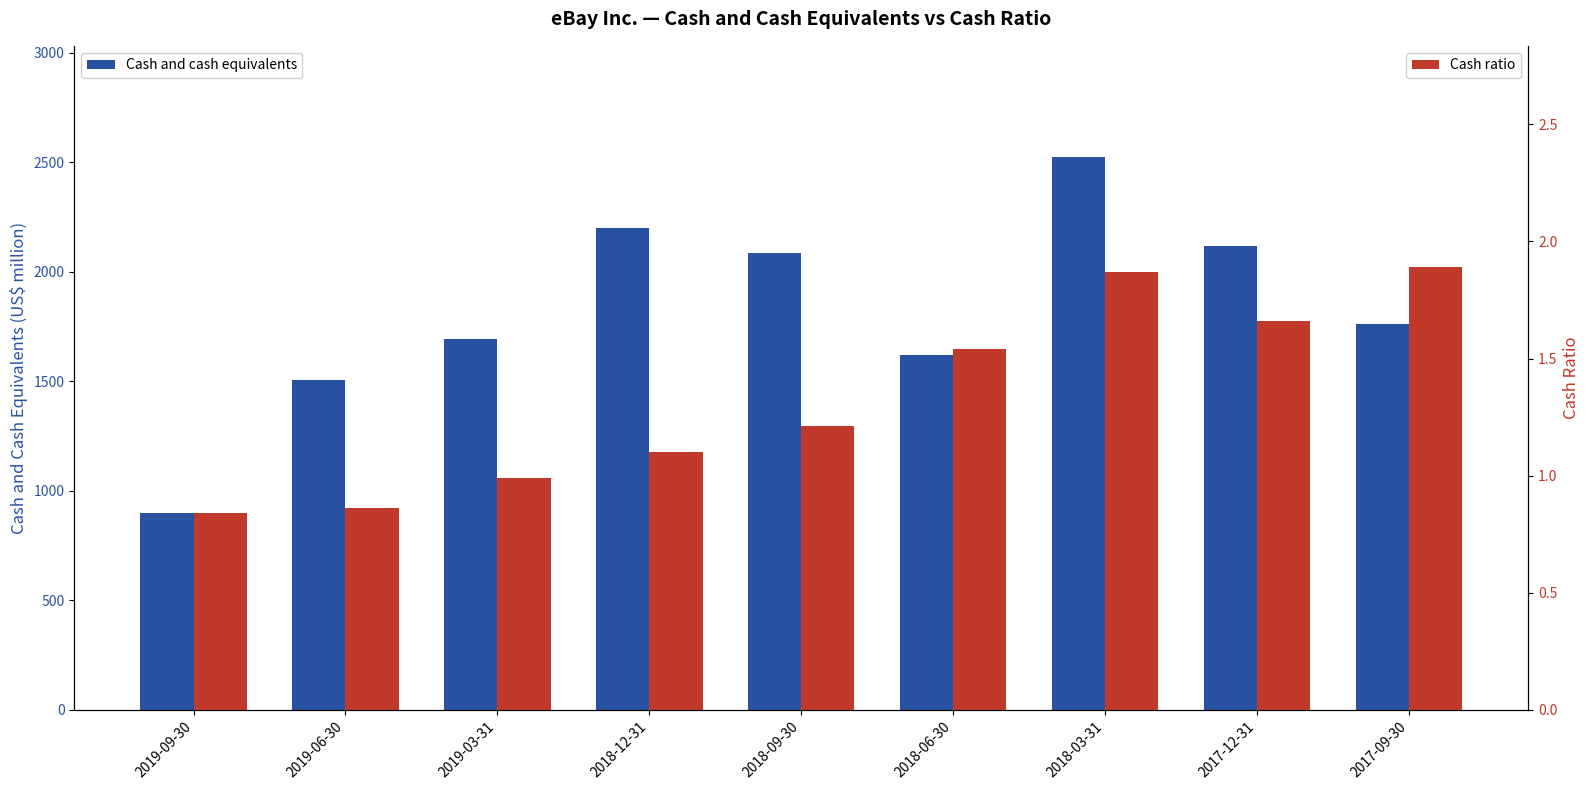

Between 2018-12-31 and 2019-06-30, which is larger?

2018-12-31